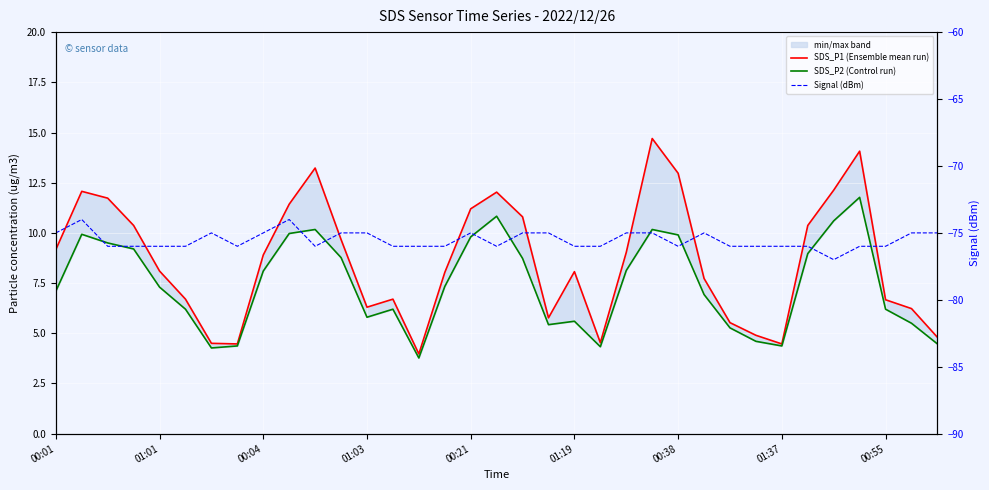

Which series changed the most between 22 and 27?

SDS_P1 (Ensemble mean run)